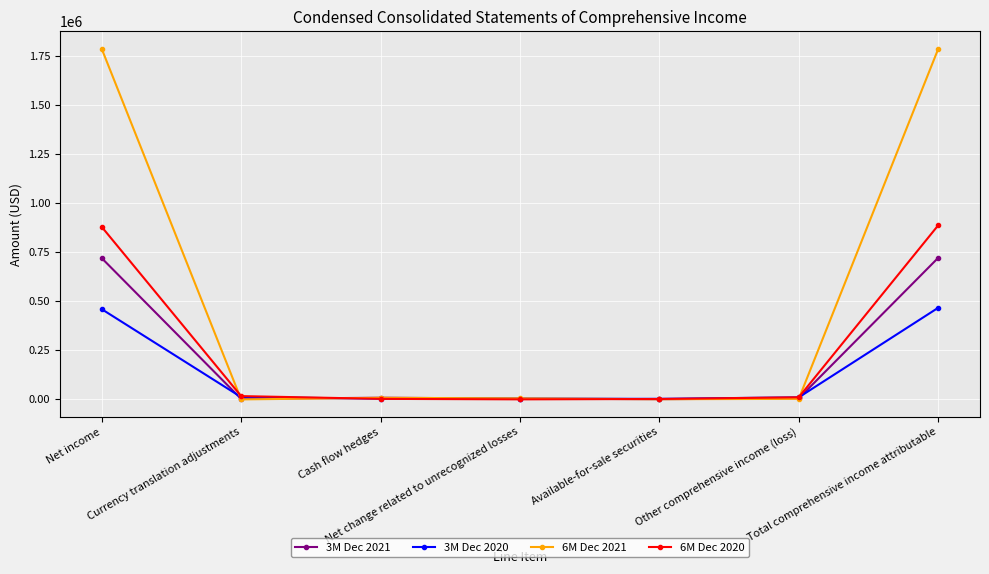

What is the lowest value of the 3M Dec 2020 series?

-803